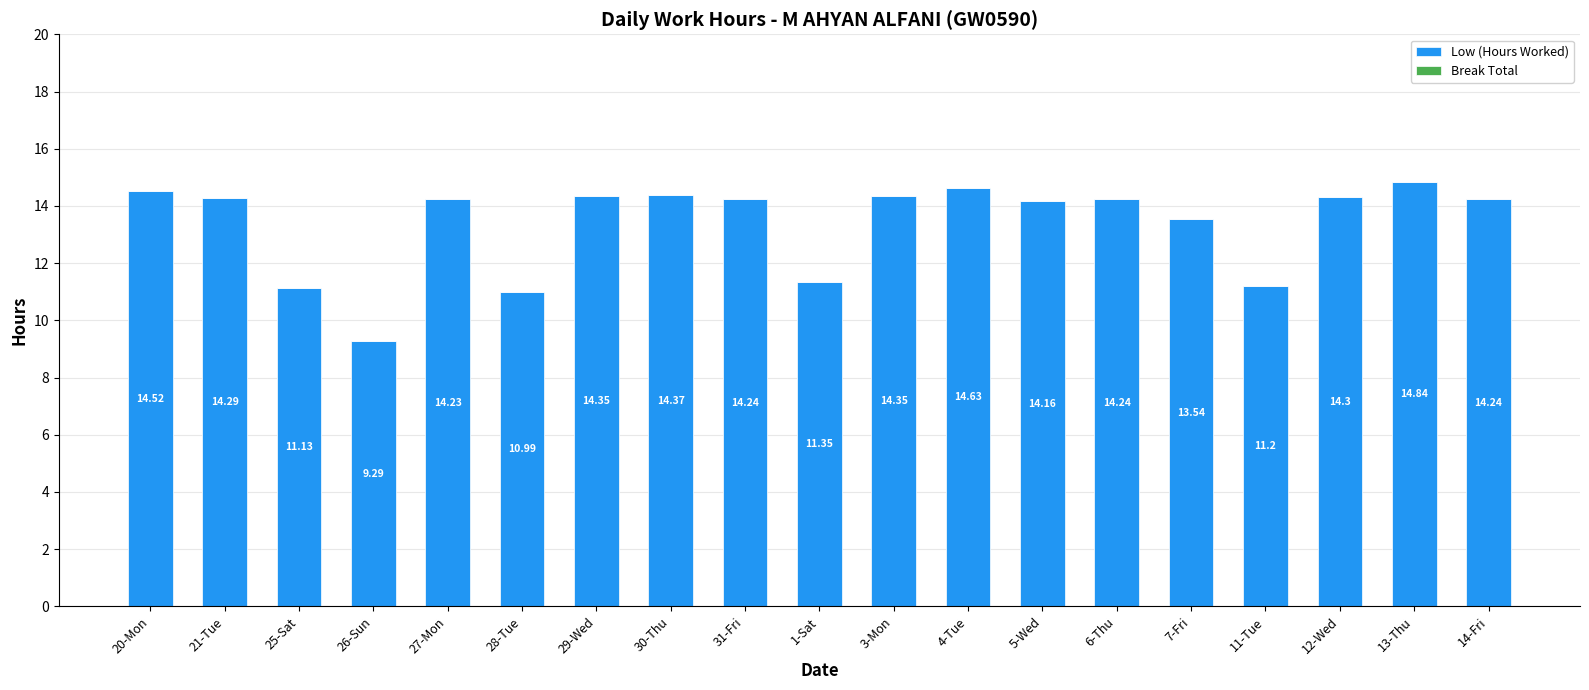

Which has a higher value, 6-Thu or 4-Tue?

4-Tue